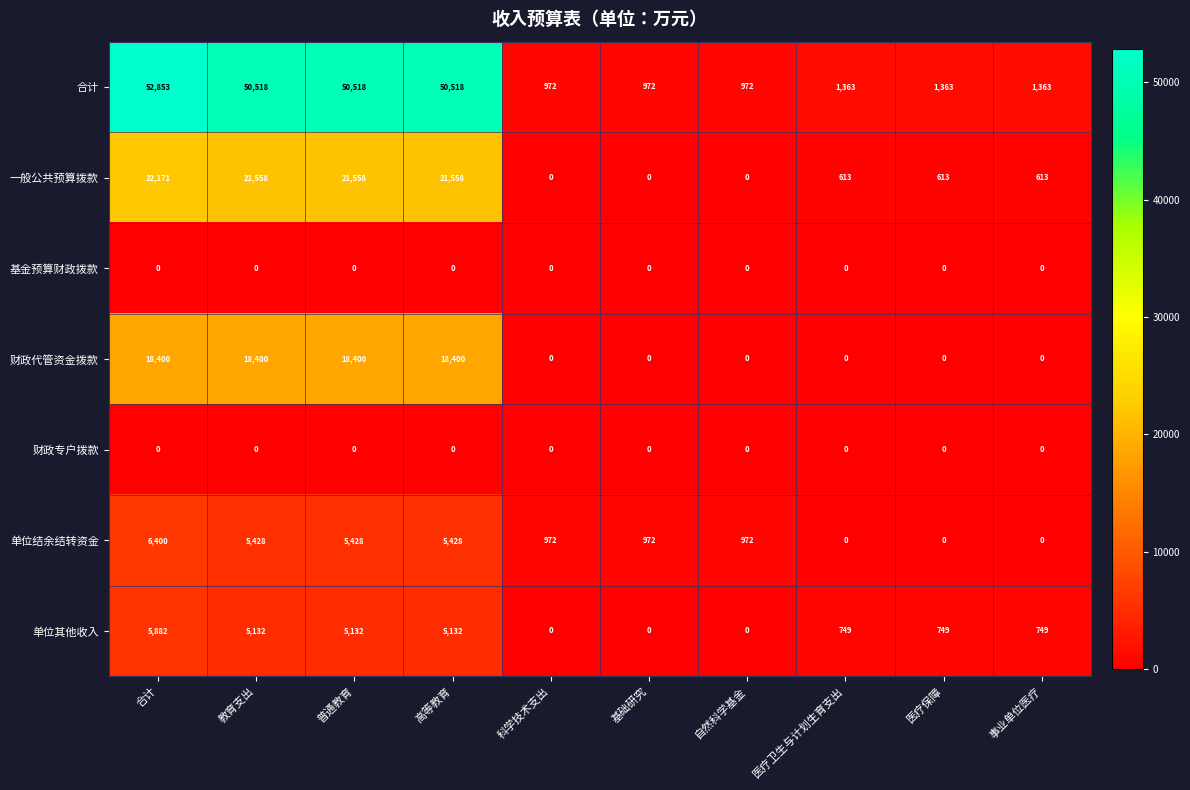

Which series has the largest total across all categories?

合计